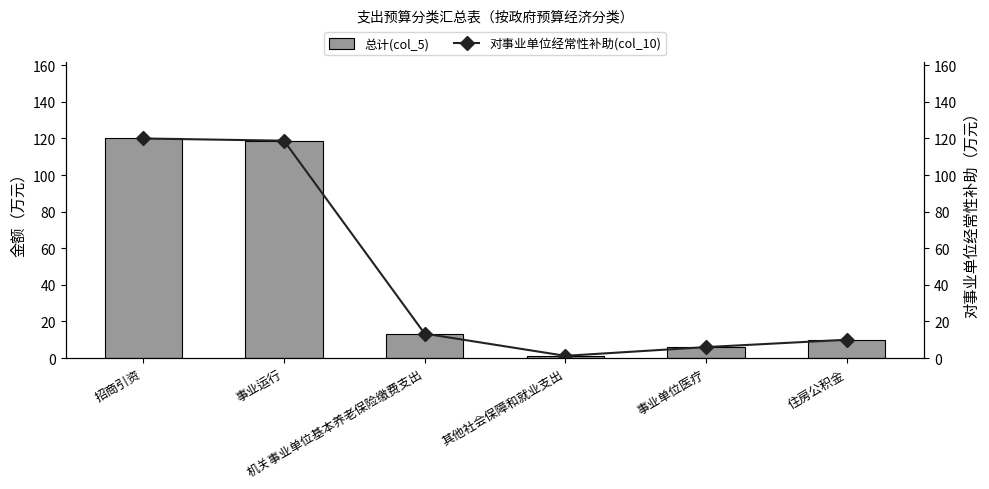

At which label is 对事业单位经常性补助(col_10) closest to 60?

机关事业单位基本养老保险缴费支出